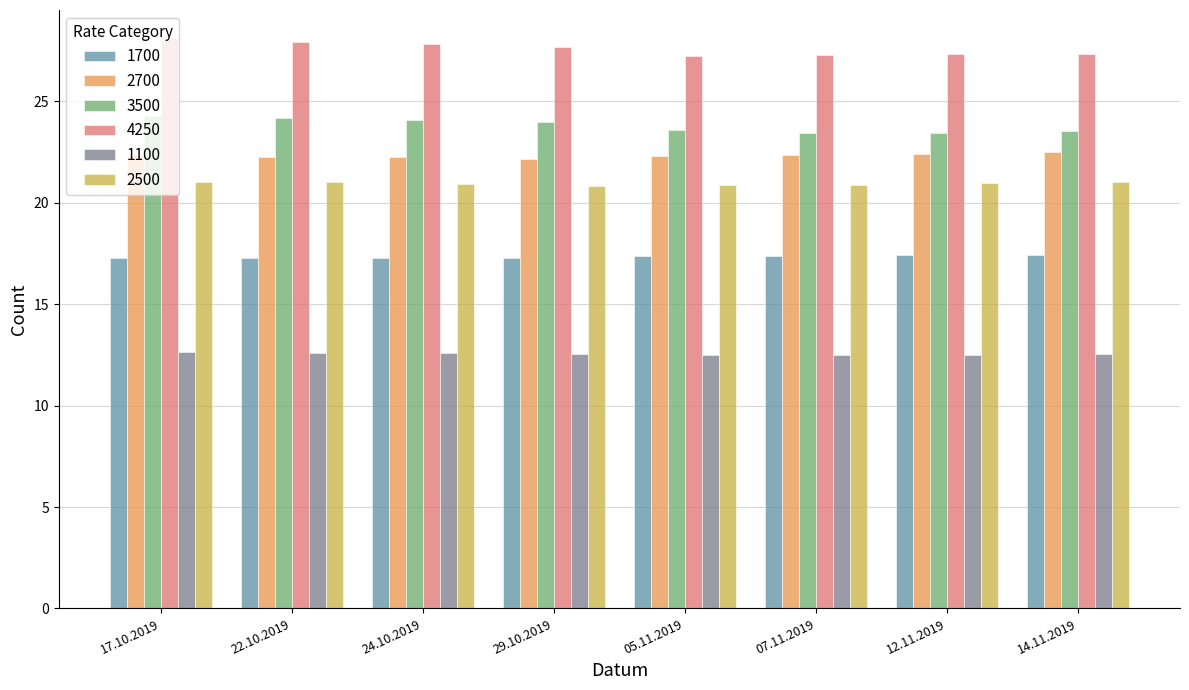

What is the difference between the highest and lowest values at 17.10.2019?

15.5